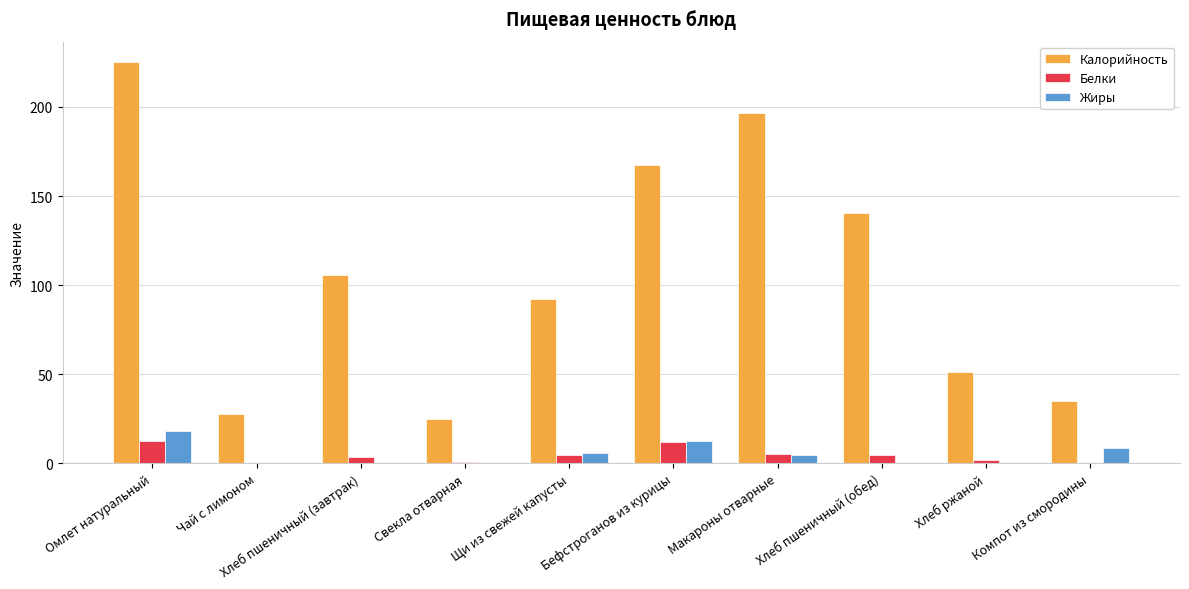

Count the number of categories in the chart.

10